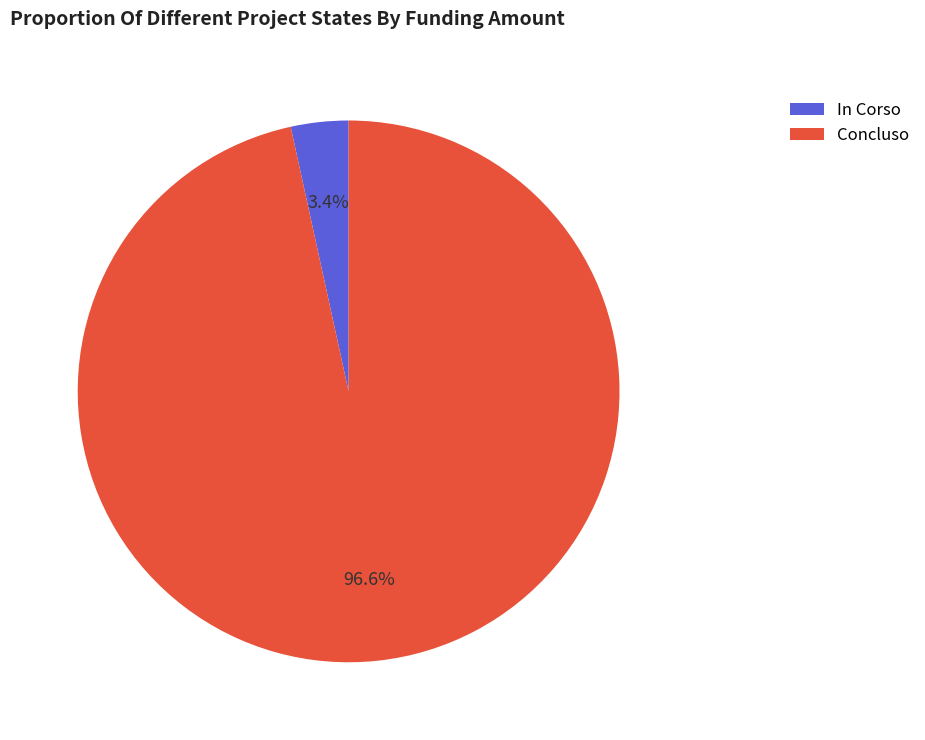

Is there any slice that represents more than half of the pie?

Yes